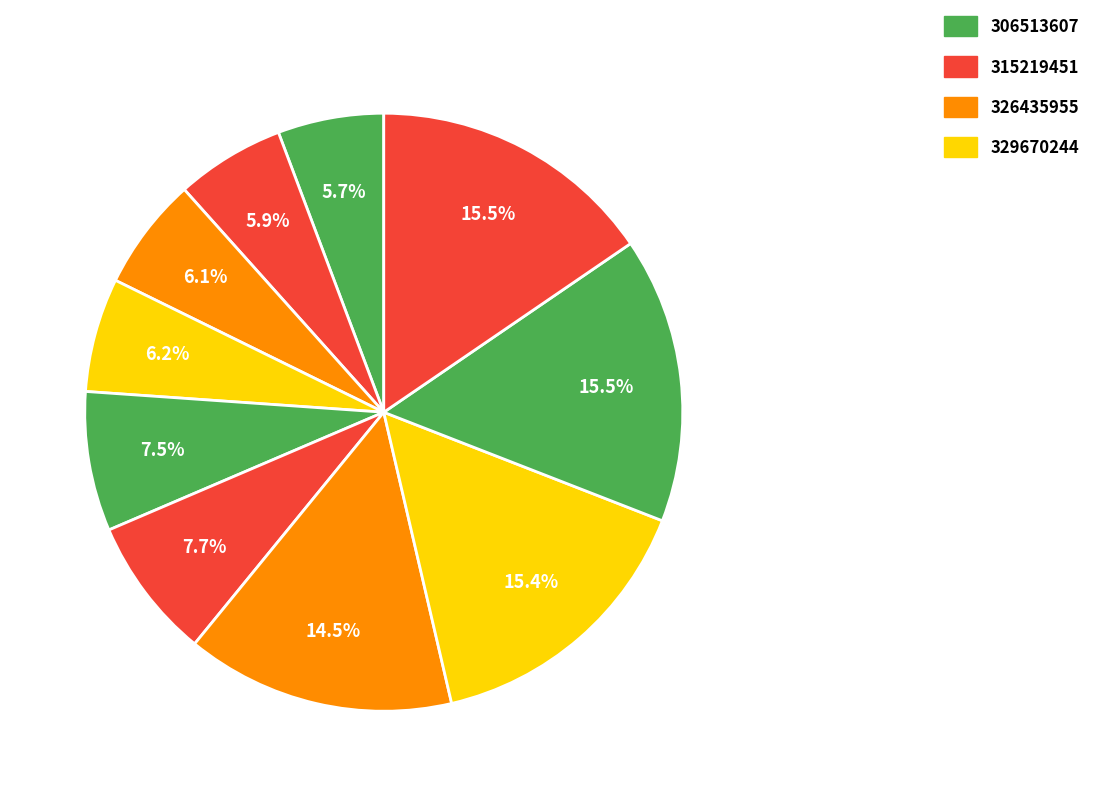

Is there a majority slice in this chart?

No